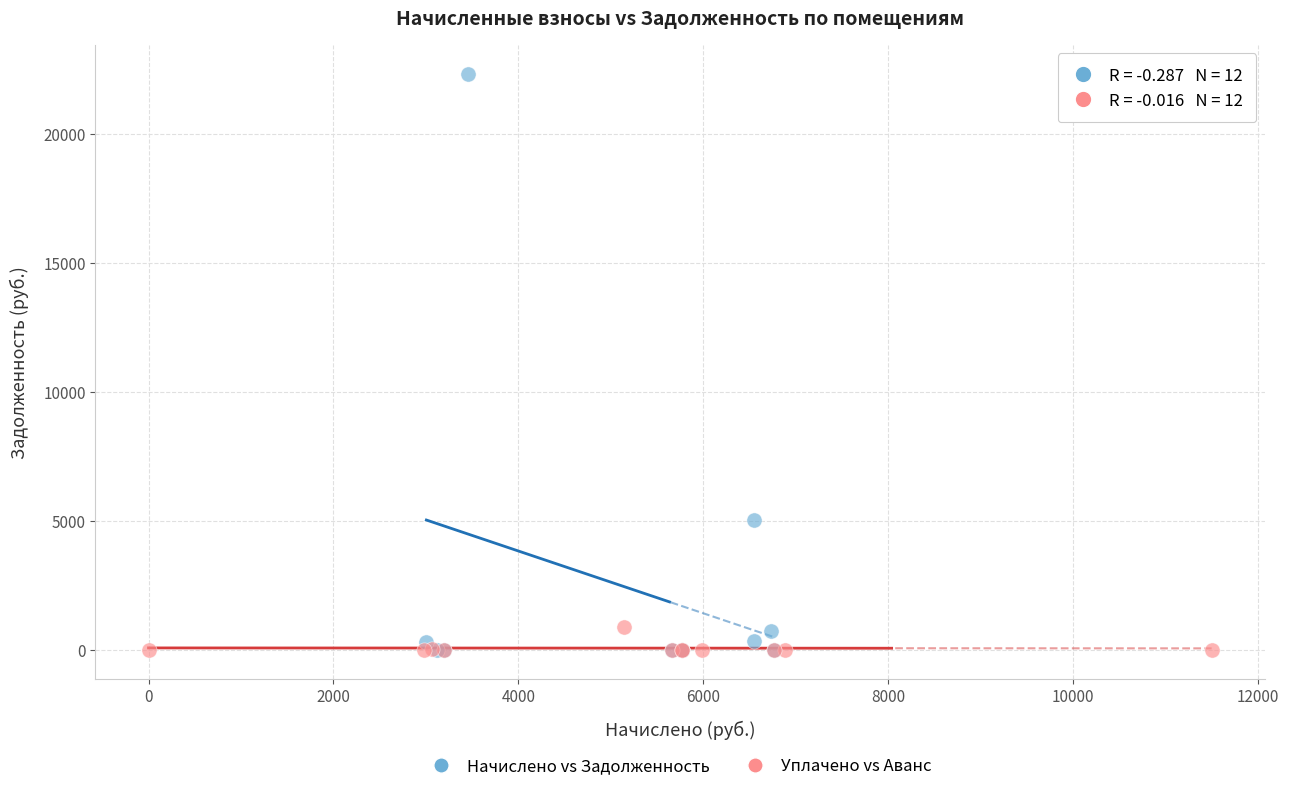

Which series has the largest Y range (max minus min)?

Начислено vs Задолженность